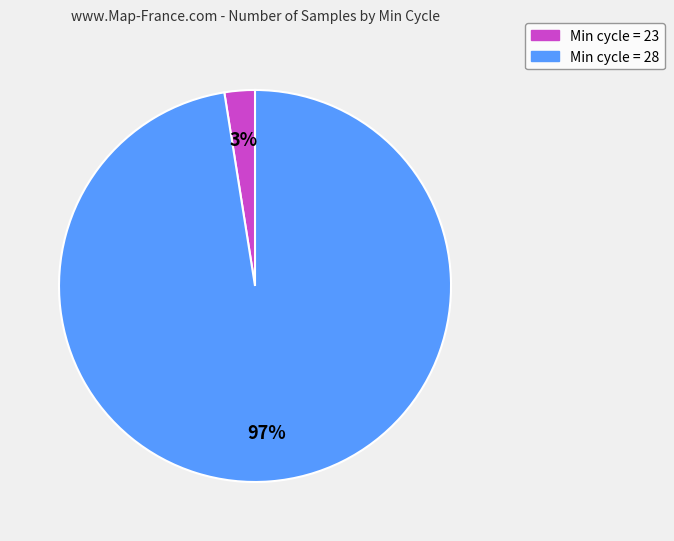

What is the smallest slice in the pie chart?

Min cycle = 23